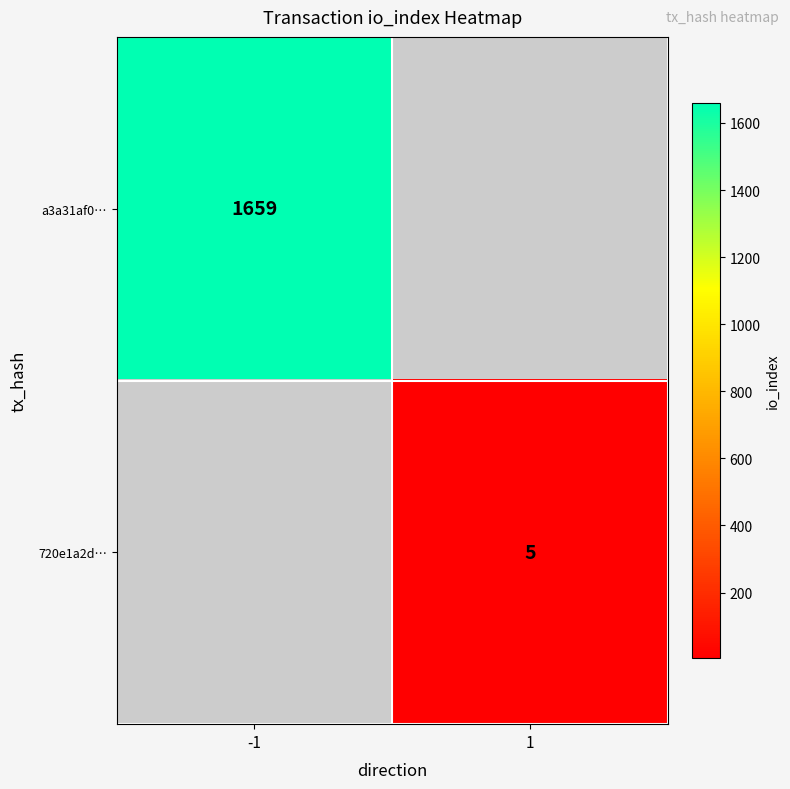

The value of 720e1a2d… at 1 is 1. True or false?

False